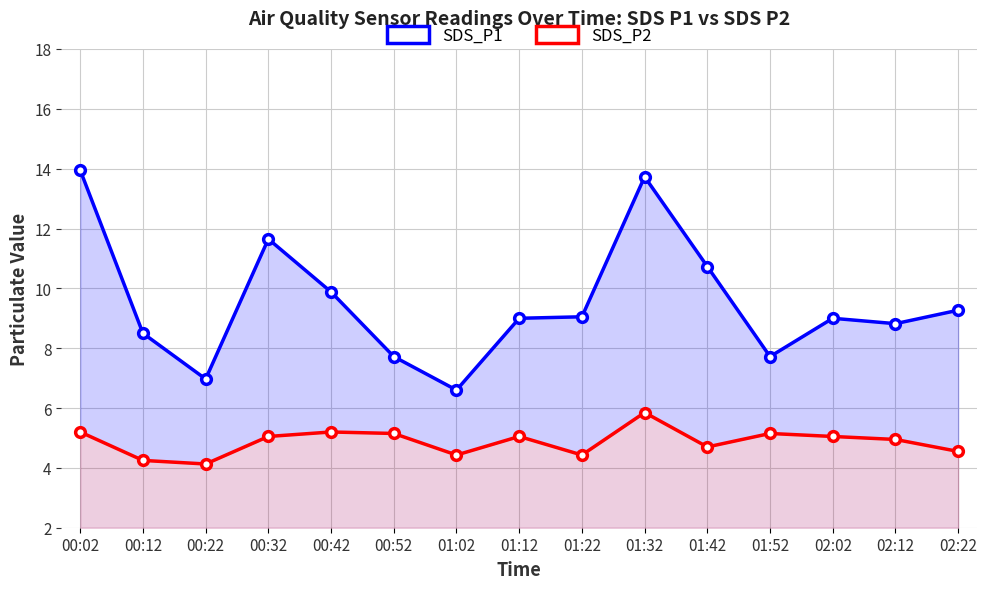

Rank the series by their average value, from highest to lowest.

SDS_P1, SDS_P2